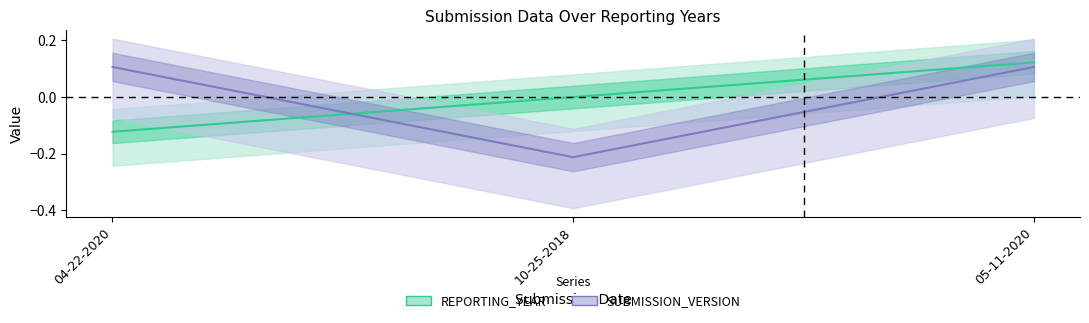

What are all the series names shown in the legend?

REPORTING_YEAR, SUBMISSION_VERSION